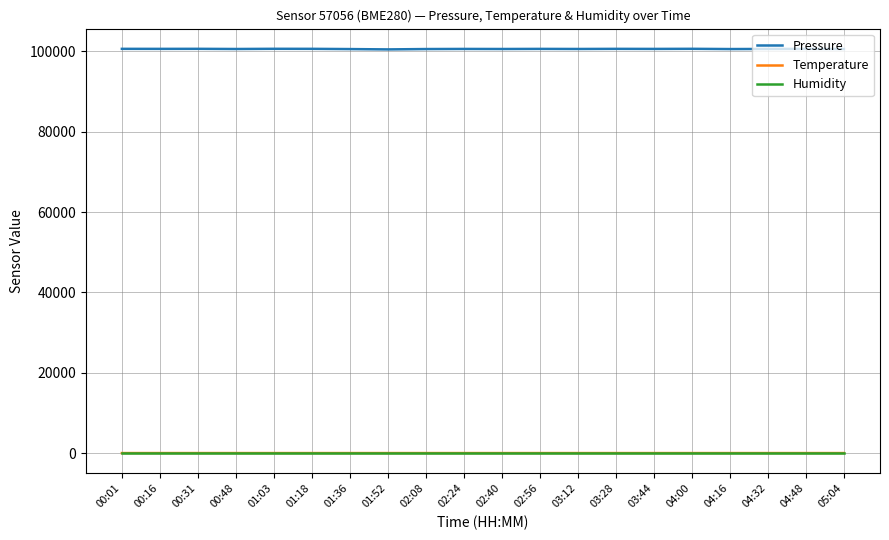

In Temperature, how many points are higher than both neighbors (excluding endpoints)?

6